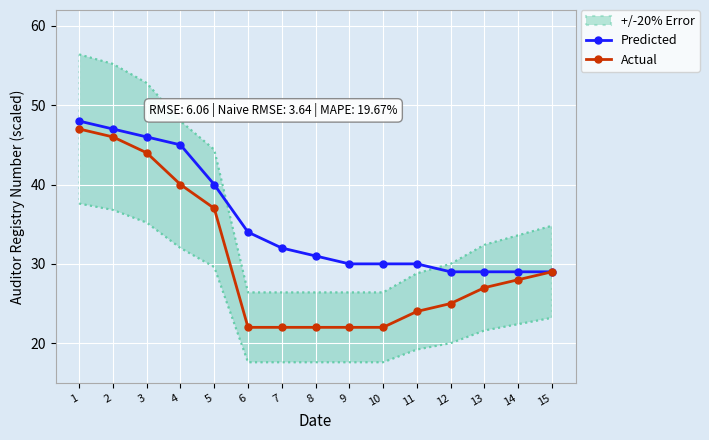

Count the number of data series in this chart.

2